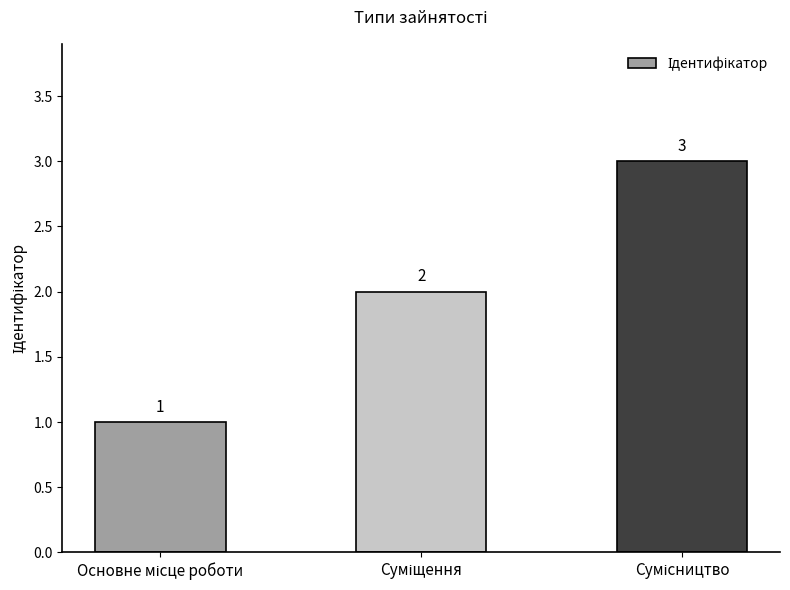

What is the difference between the second highest and minimum values?

1